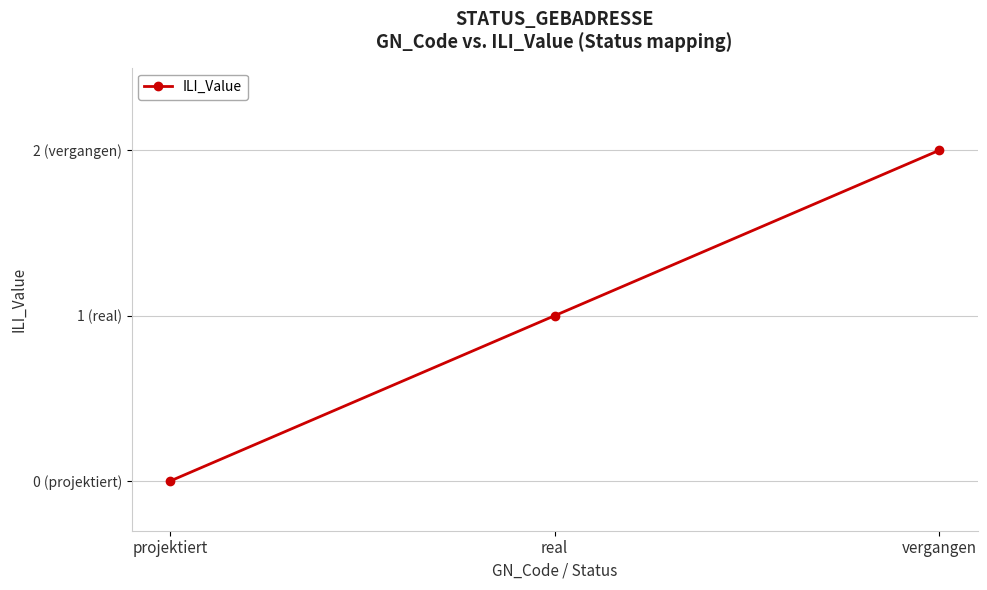

Is this an area chart (filled region under the line)?

No